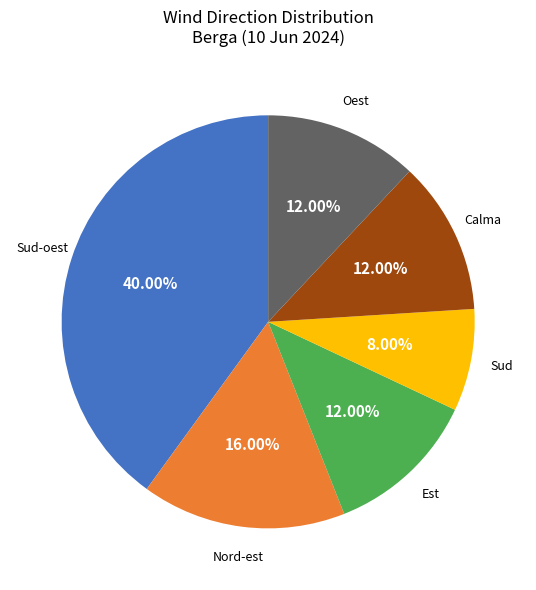

How many slices are in this pie chart?

6